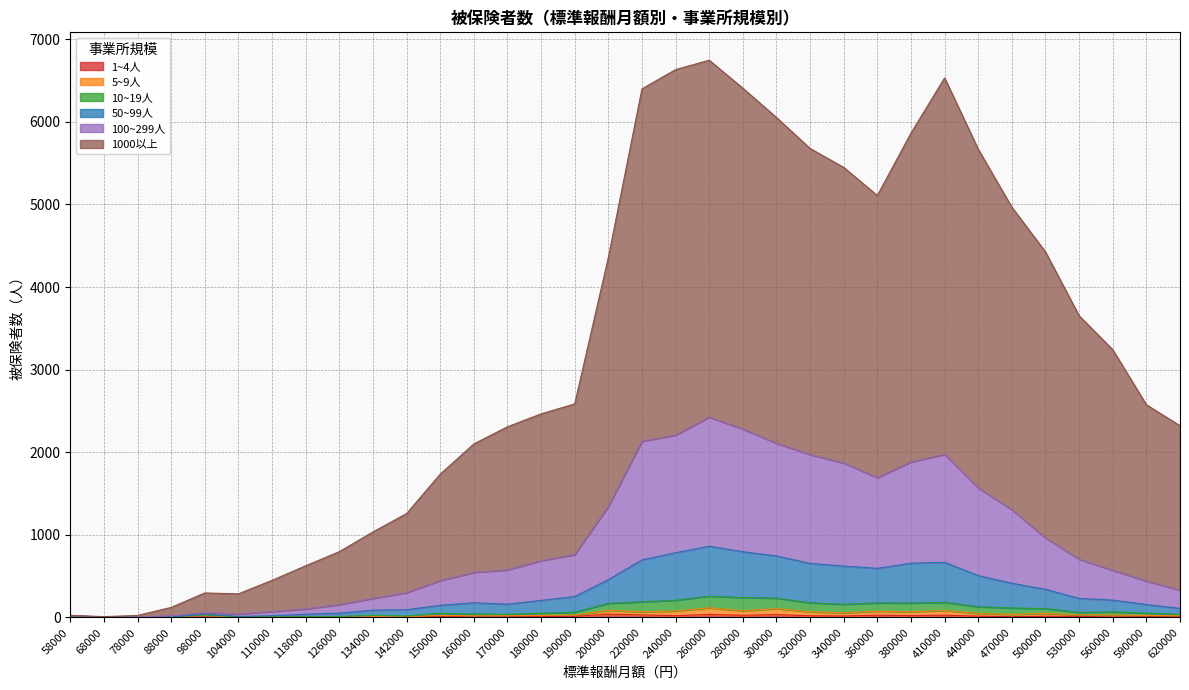

True or false: 50~99人 and 1000以上 intersect in this chart.

False